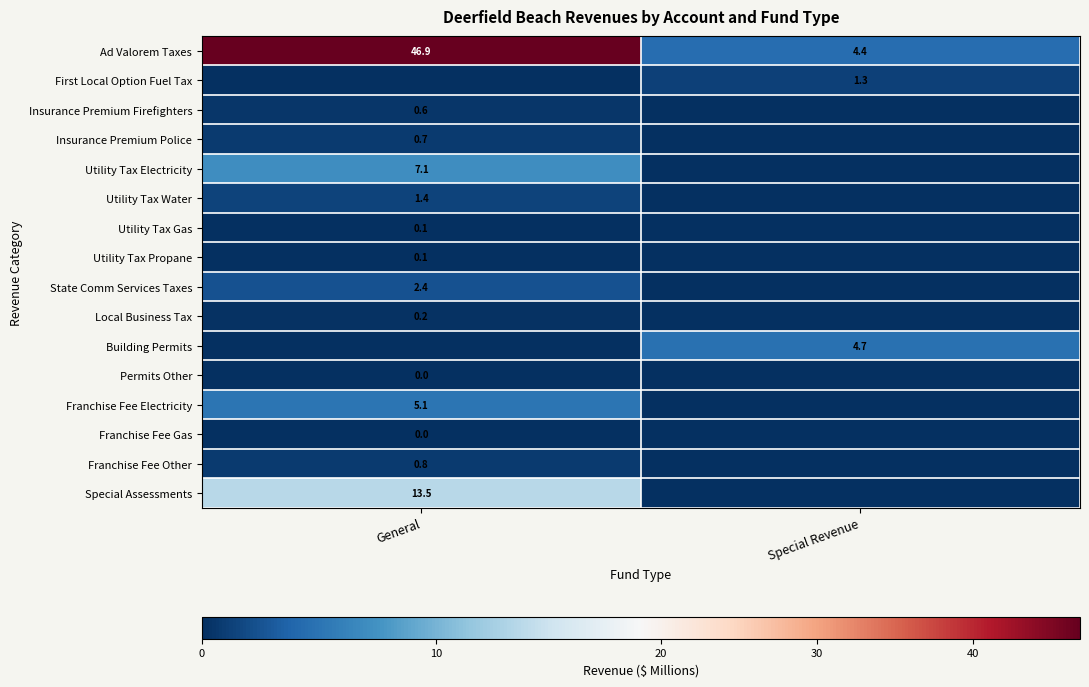

True or false: Insurance Premium Police has a value of 0.7 at General.

True